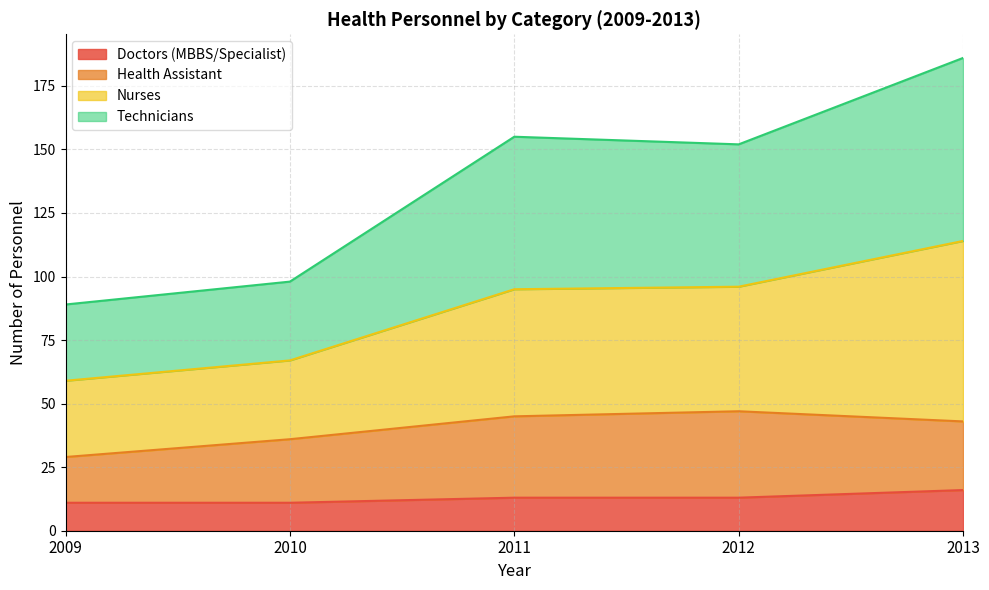

Where does the Technicians series first go above 152?

2011